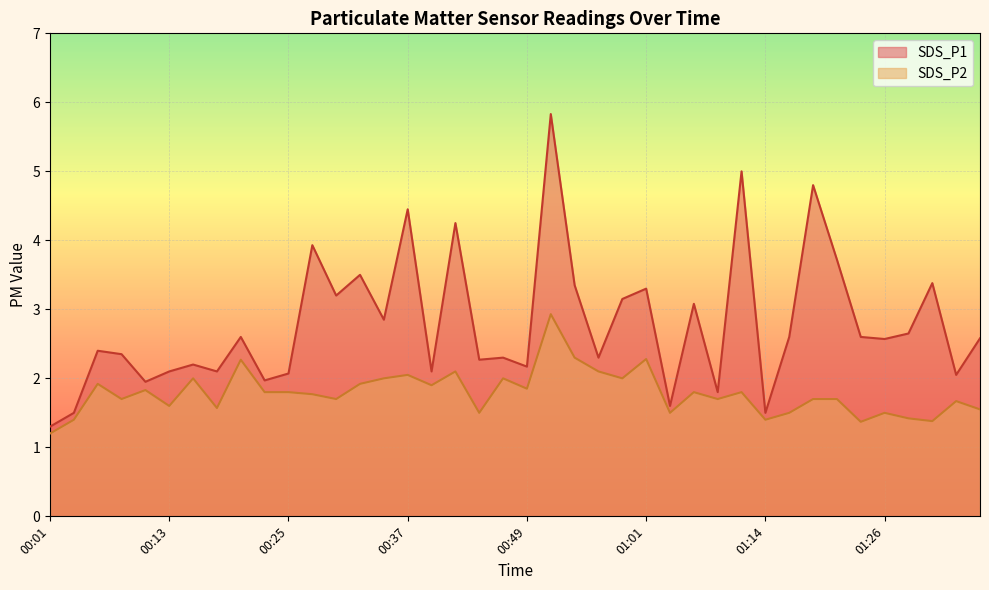

What is the approximate value of SDS_P2 line at 00:01?

1.2